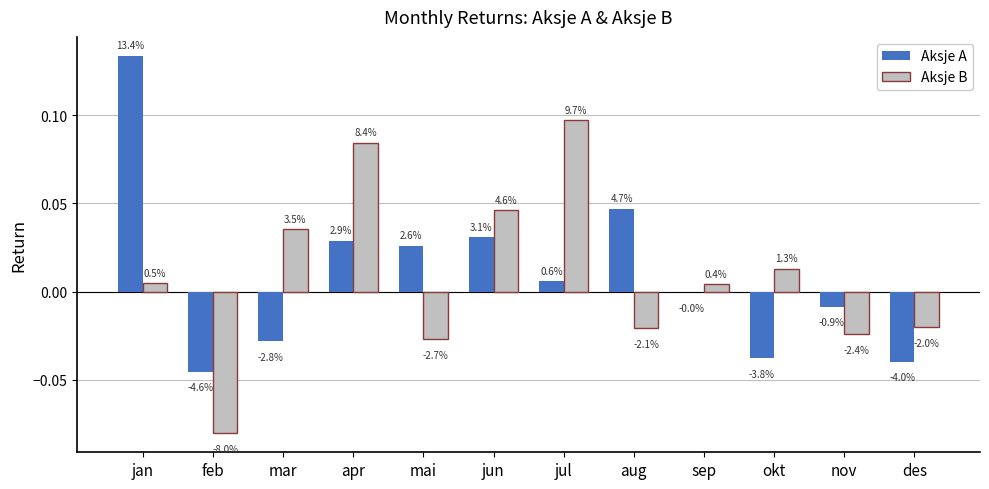

Are the bars horizontal?

No